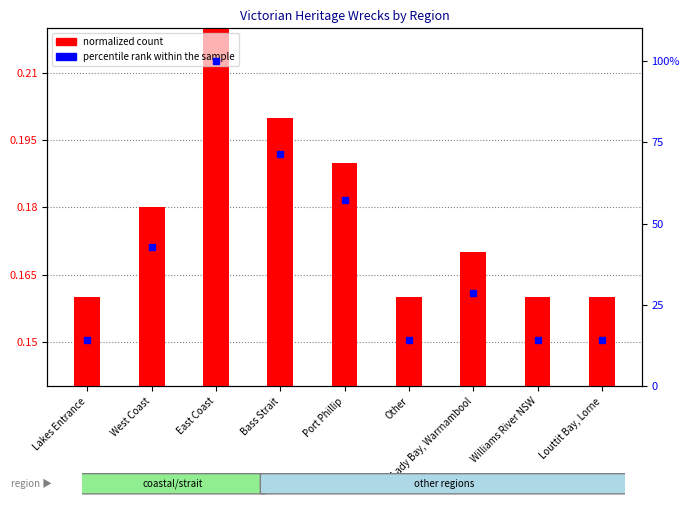

Reading left to right, what are all the values shown in this chart?

count (normalized): 0.2	0.2	0.2	0.2	0.2	0.2	0.2	0.2	0.2
percentile rank within the sample: 14.3	42.9	100.0	71.4	57.1	14.3	28.6	14.3	14.3